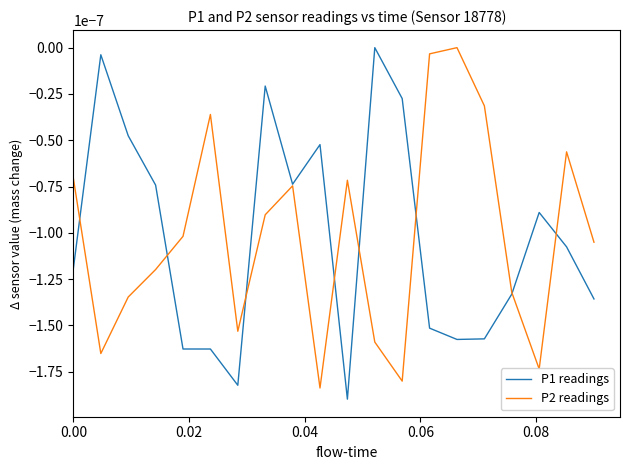

Count the number of data series in this chart.

2